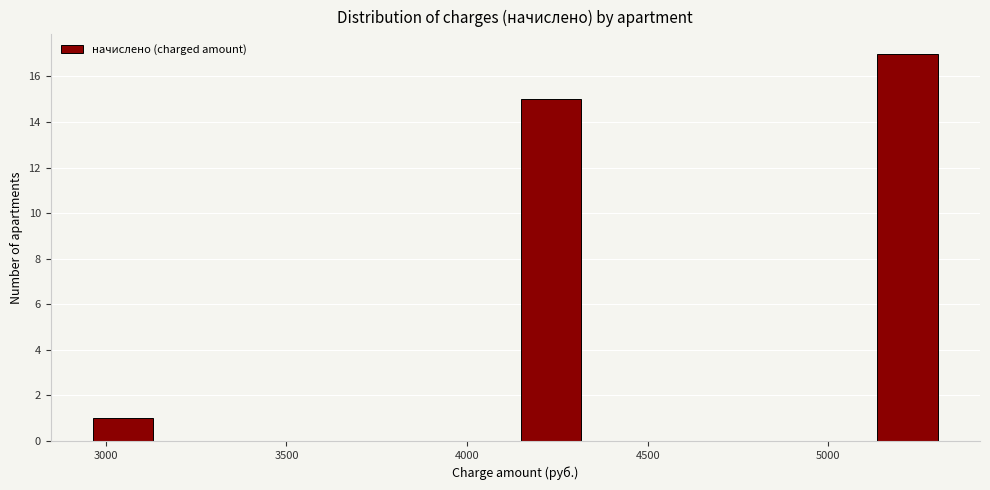

Around what value on the x-axis is the tallest bar? Give the approximate position of its centre, as read against the axis.

5200